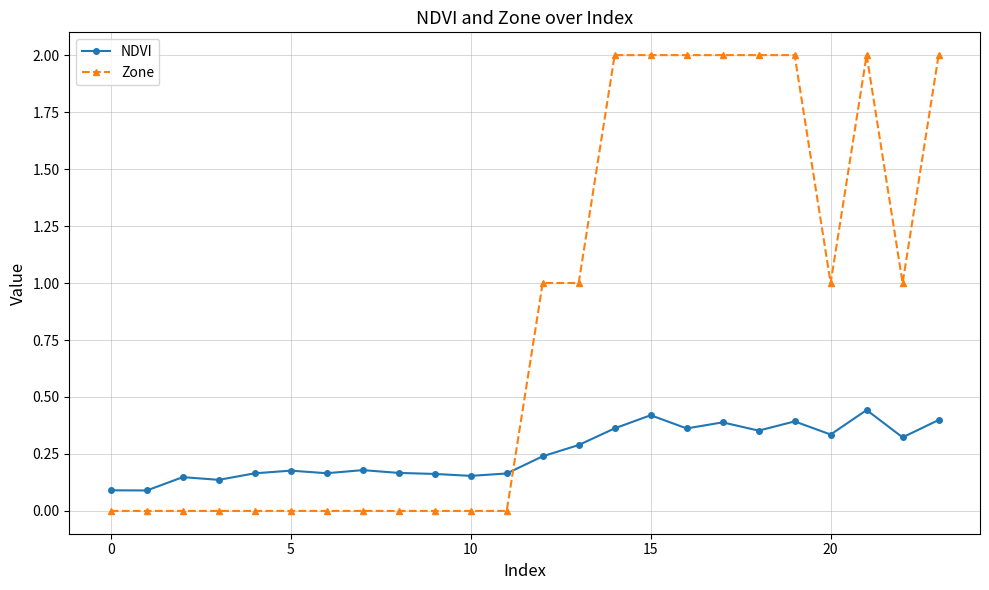

What are all the series names shown in the legend?

NDVI, Zone